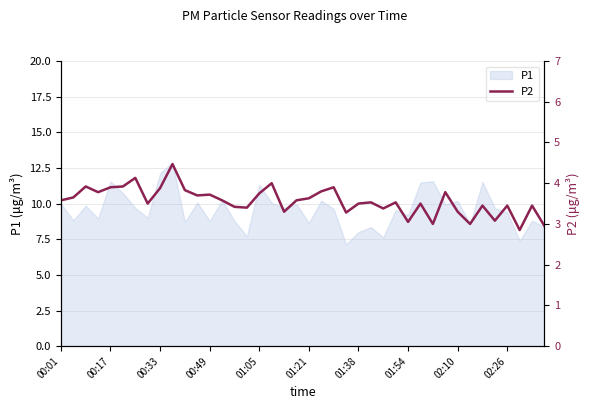

True or false: the data has more than 1 interior local peaks.

True